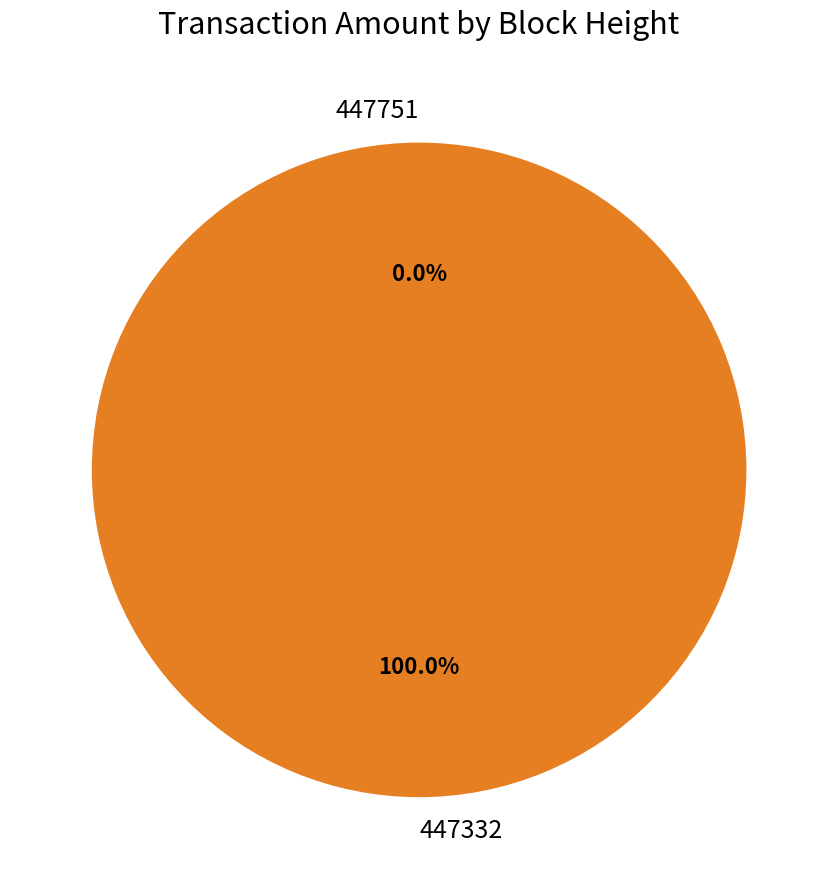

Rank the categories by value from highest to lowest.

447332, 447751